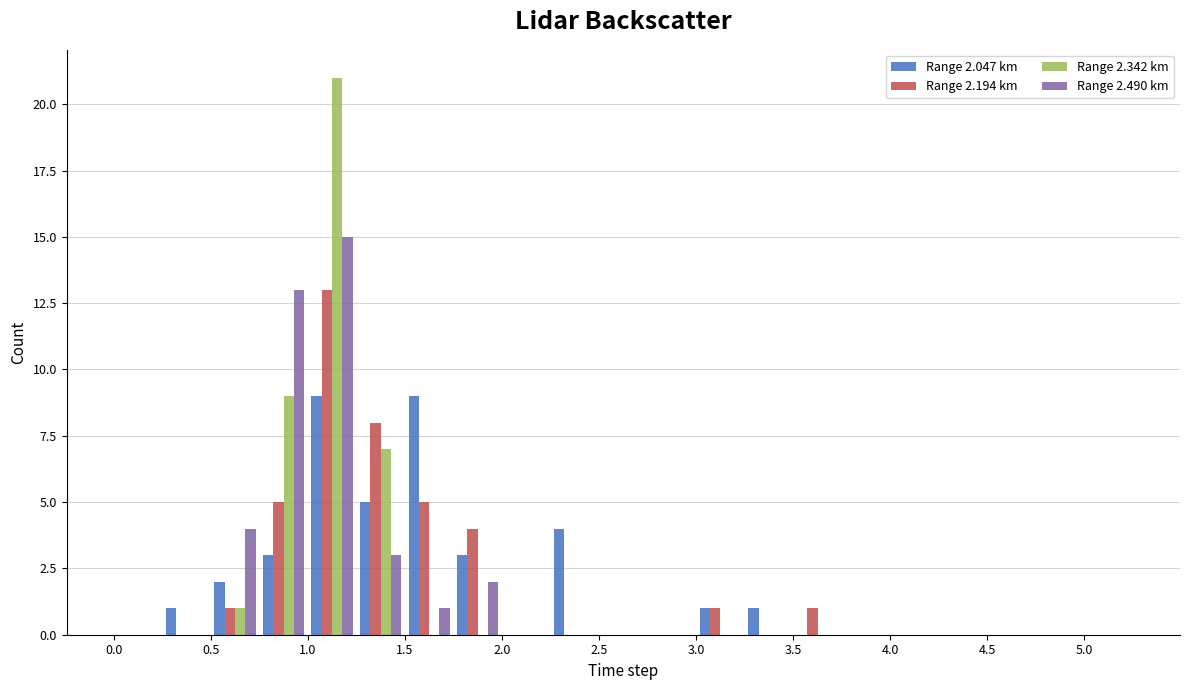

In the Range 2.490 km series, which range on the x-axis has the tallest bar?

1.00 to 1.25